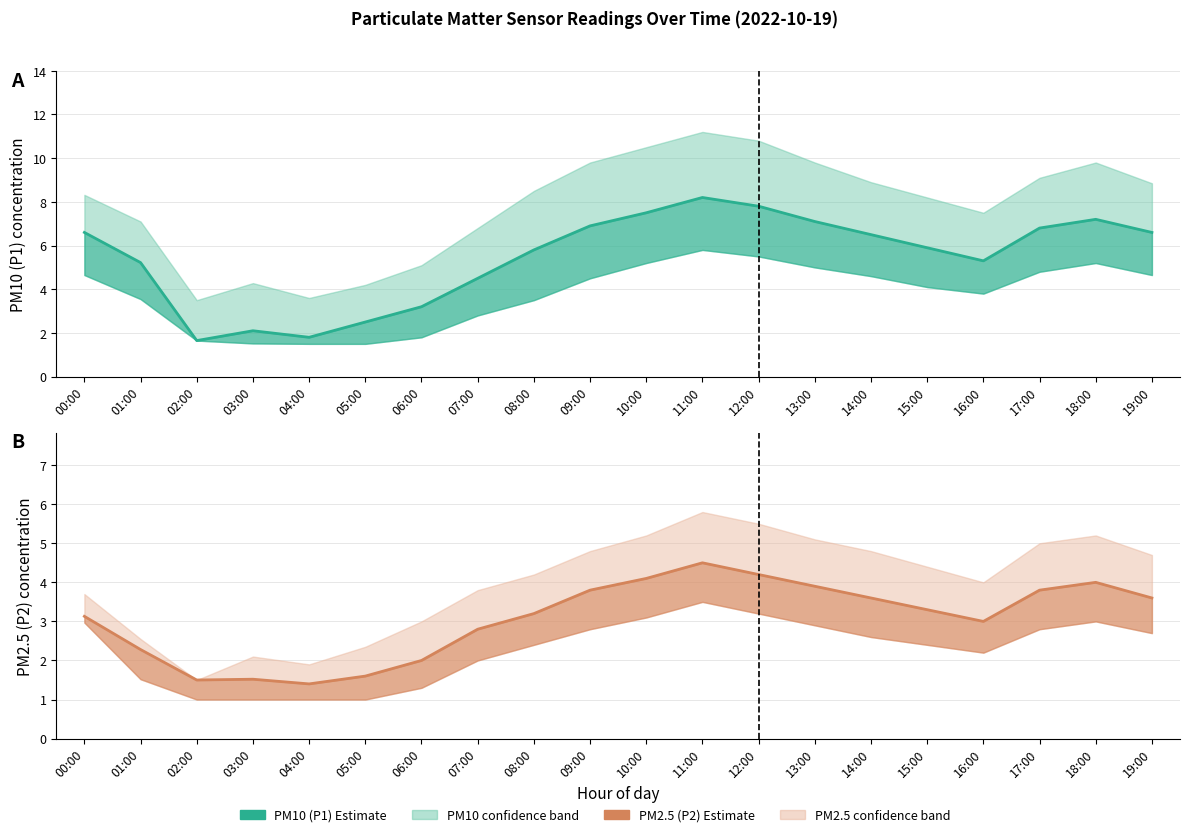

How many values in the P2 series exceed 3?

12